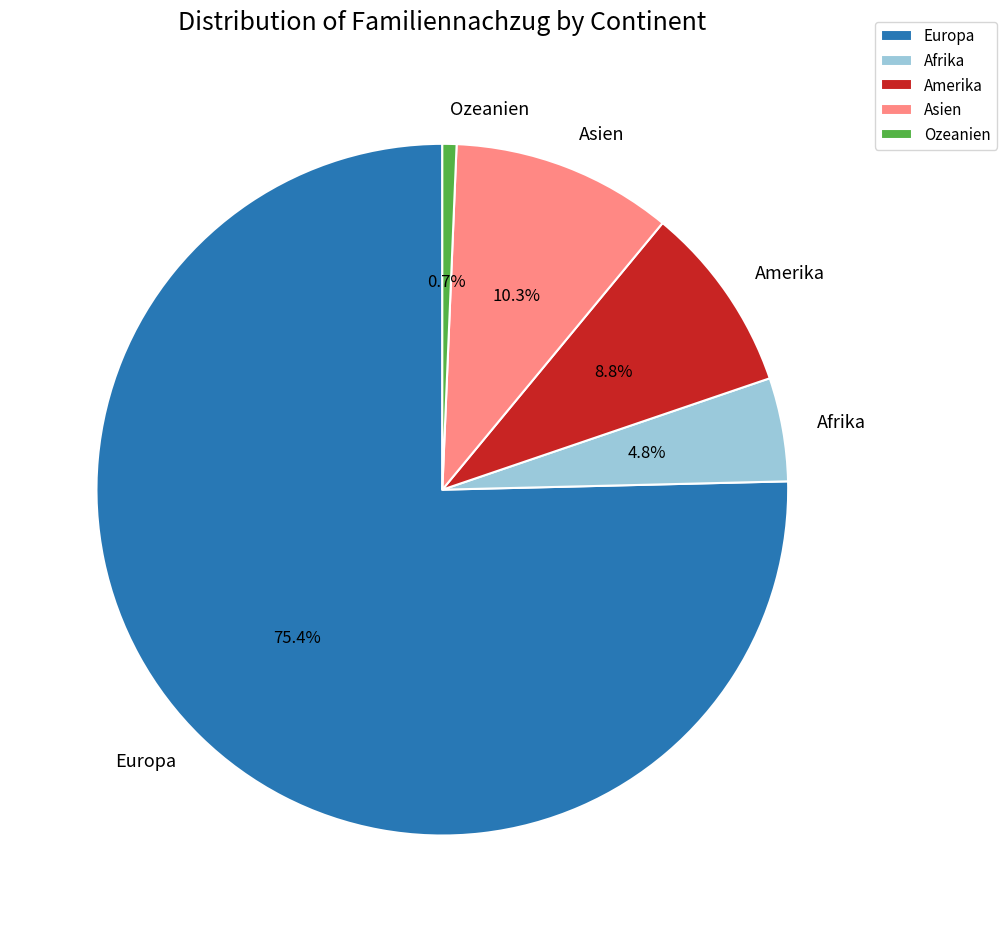

Rank the categories by value from lowest to highest.

Ozeanien, Afrika, Amerika, Asien, Europa